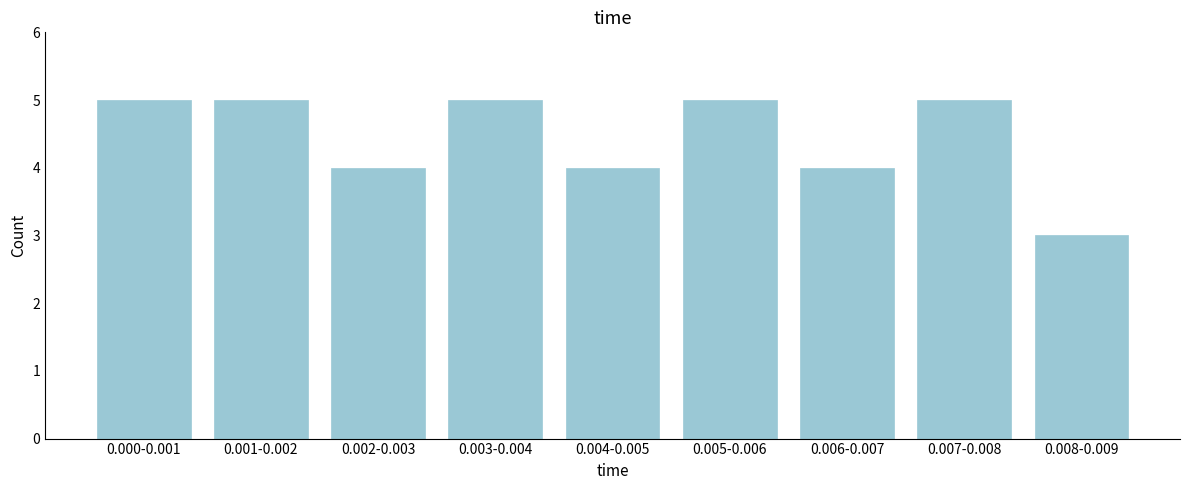

Reading right to left, extract all data points from this chart.

0.008-0.009=3	0.007-0.008=5	0.006-0.007=4	0.005-0.006=5	0.004-0.005=4	0.003-0.004=5	0.002-0.003=4	0.001-0.002=5	0.000-0.001=5